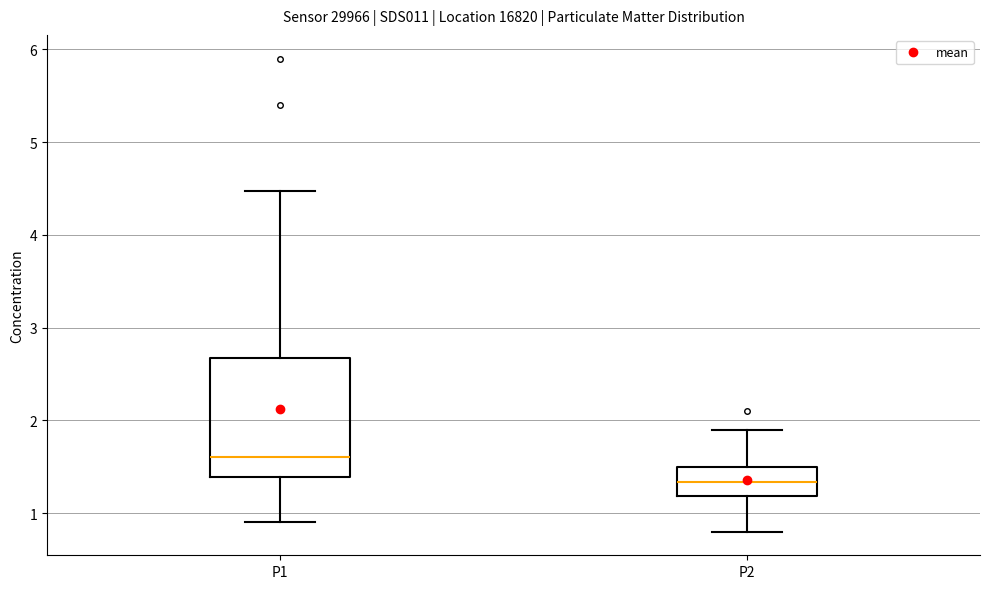

Reading left to right, transcribe this box plot: for each box, give where its median line is, the range the box spans, and where its two whiskers end, as read against the y-axis. The values are not printed on the chart, so give them approximately, as read against the axis.

P1: median 1.6, box 1.4 to 2.7, whiskers 0.9 to 4.5
P2: median 1.3, box 1.2 to 1.5, whiskers 0.8 to 1.9